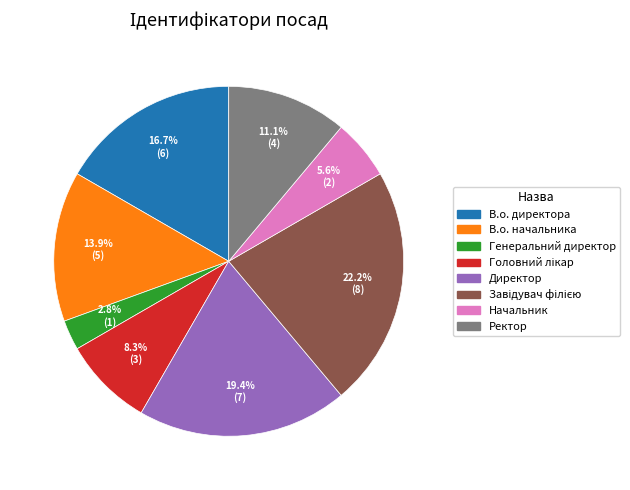

Between В.о. директора and В.о. начальника, which is larger?

В.о. директора